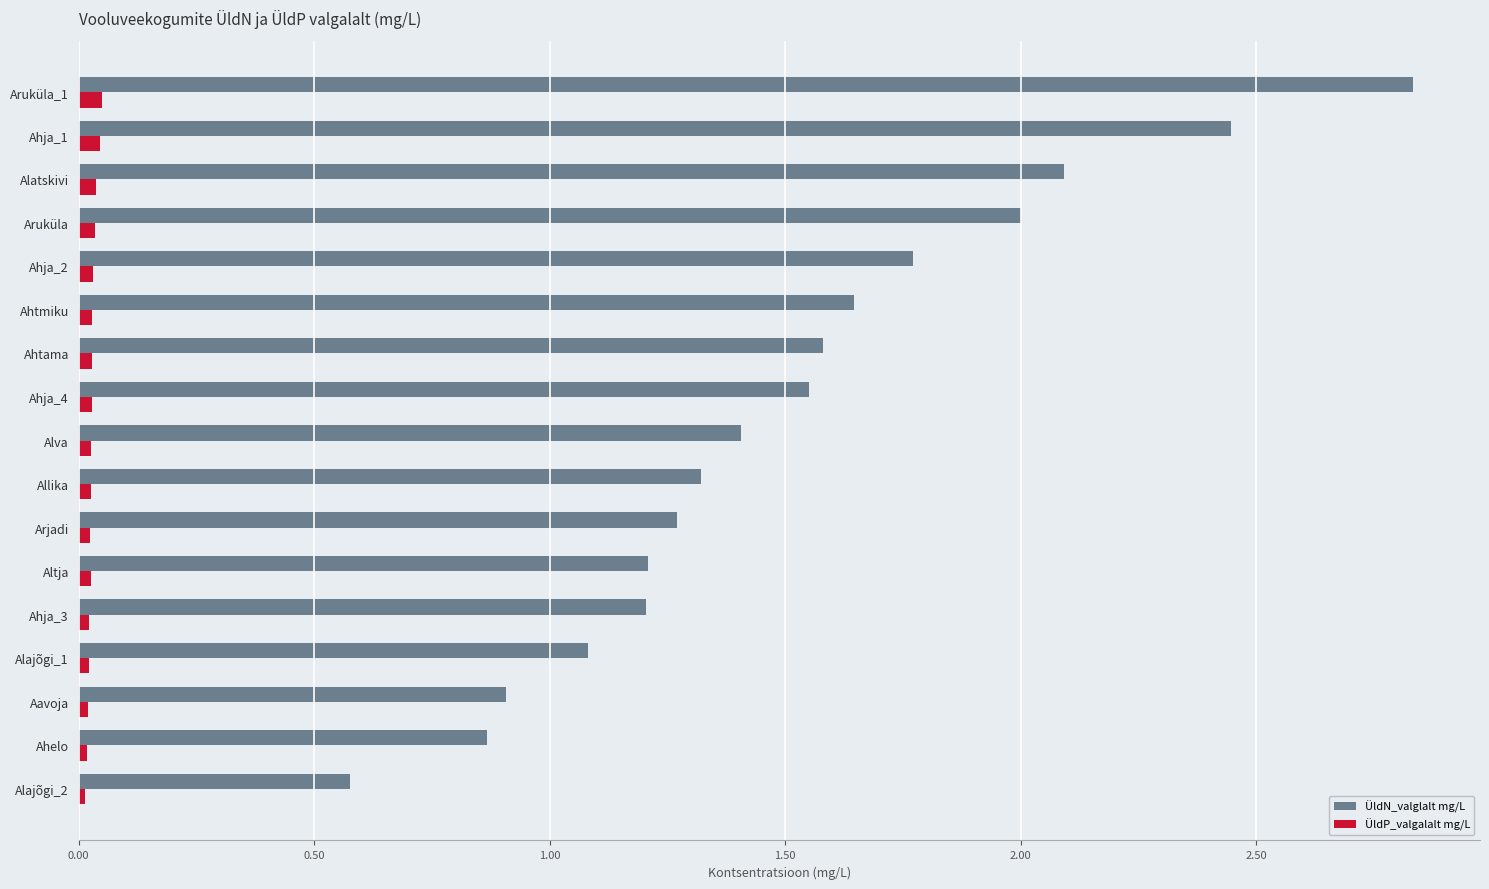

Which series has the largest total across all categories?

ÜldN_valglalt mg/L